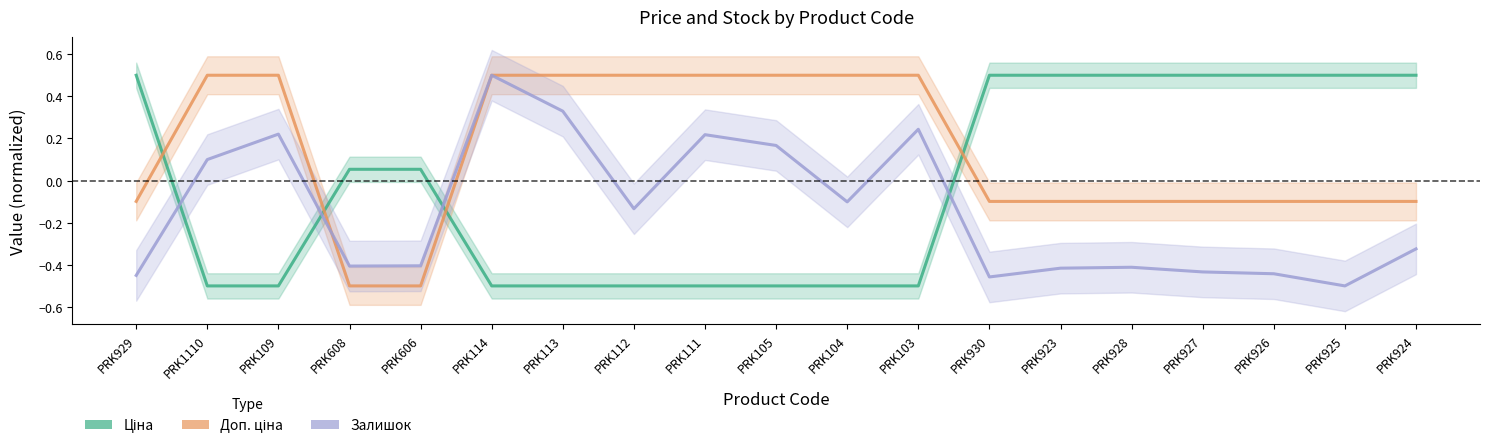

The value of Ціна at PRK929 is 0.8. True or false?

False